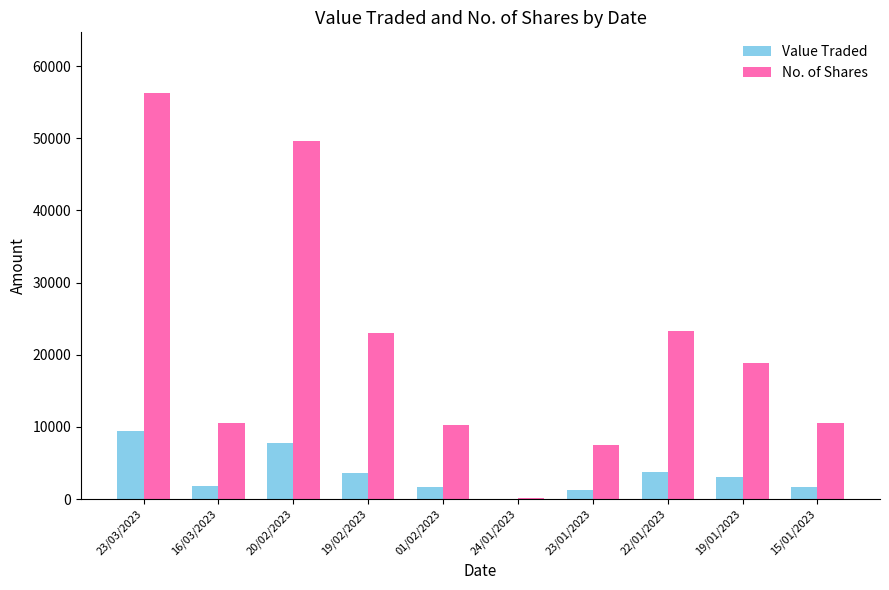

Which category has the highest value across all series?

23/03/2023